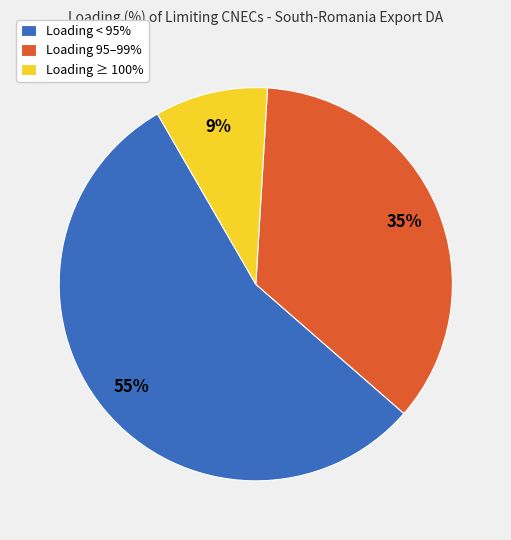

Is there a majority slice in this chart?

Yes